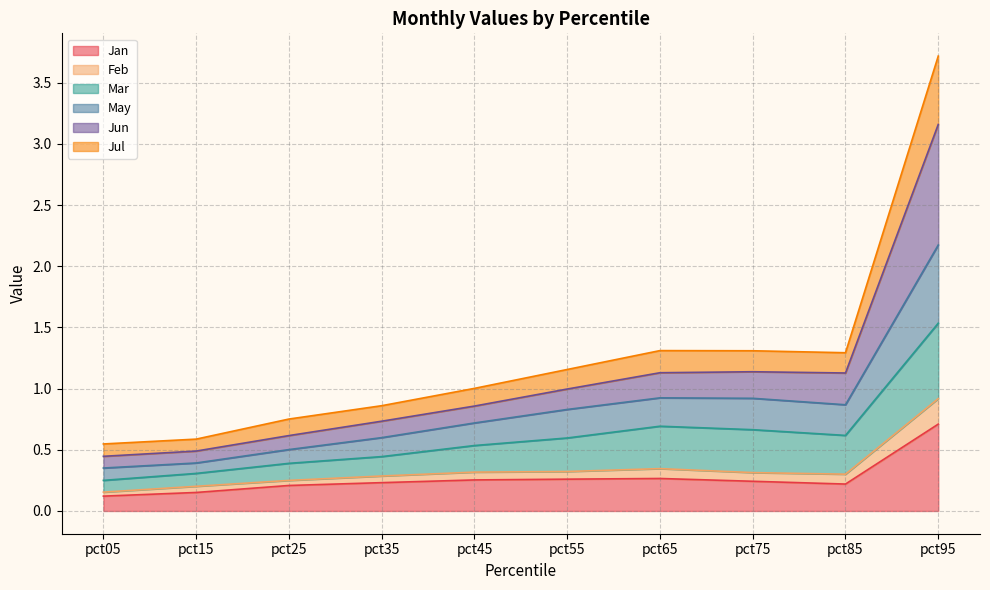

Does the chart display data point markers on the line(s)?

No